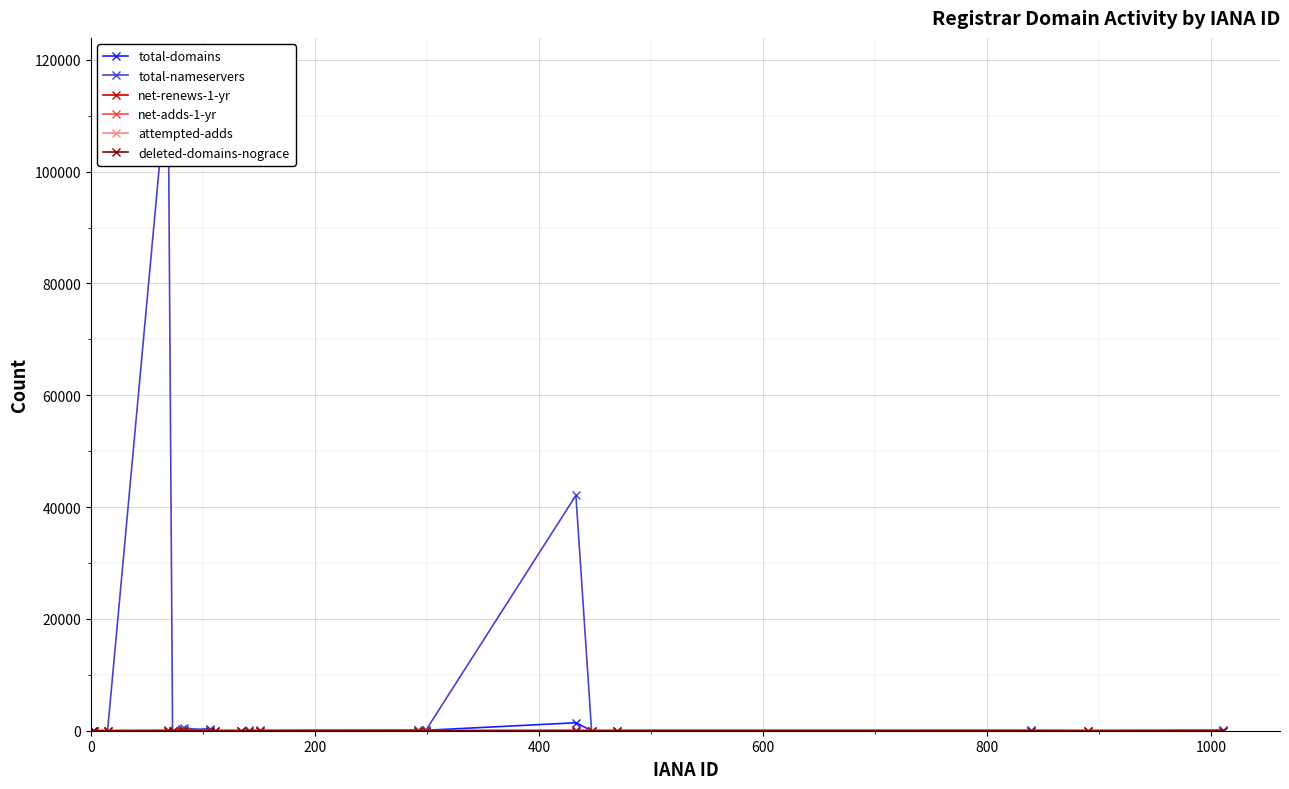

True or false: deleted-domains-nograce and total-domains cross at least once.

False